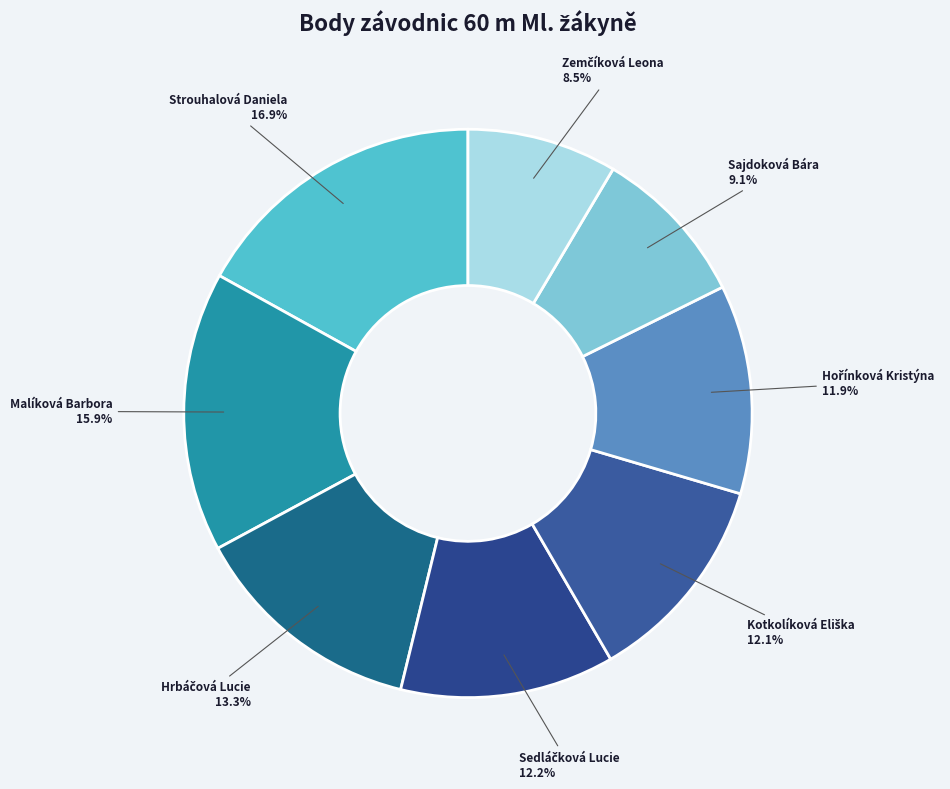

Which category has the biggest portion of the pie?

Strouhalová Daniela